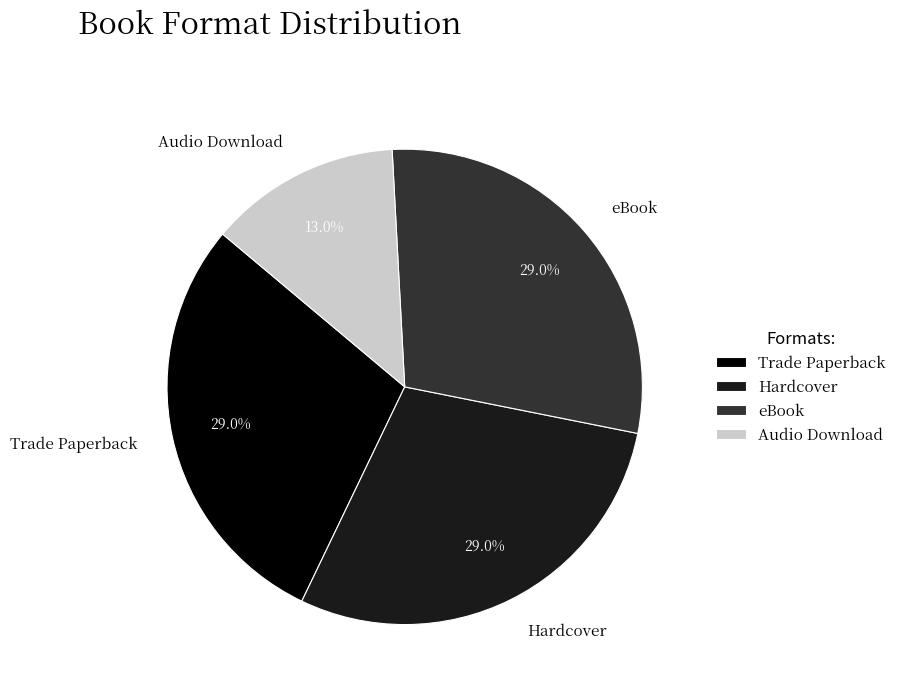

To the nearest percent, what portion does eBook represent?

29%